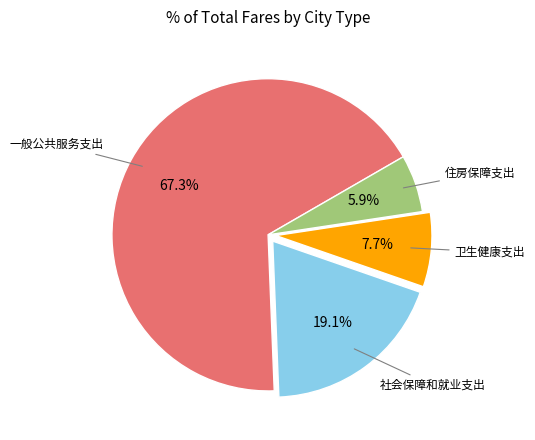

Is there any slice that represents more than half of the pie?

Yes